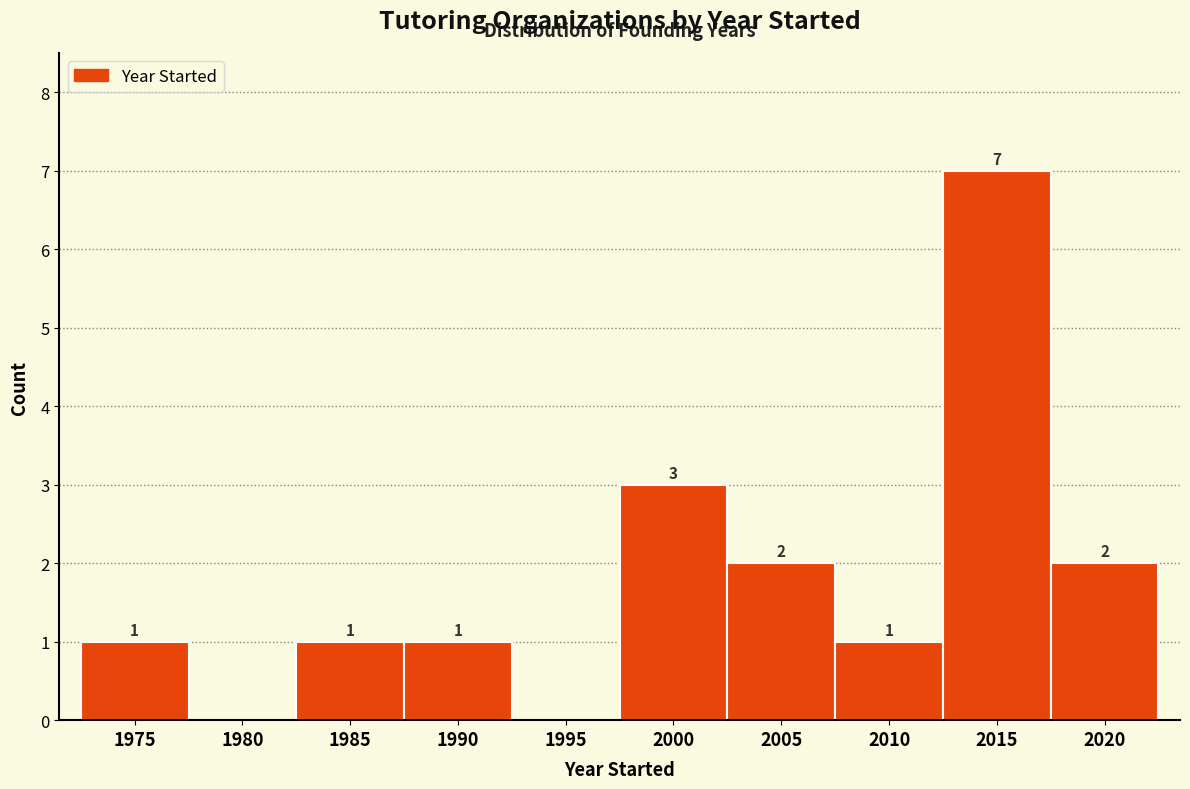

Reading left to right, list all the values displayed in this chart.

1975=1	1980=0	1985=1	1990=1	1995=0	2000=3	2005=2	2010=1	2015=7	2020=2